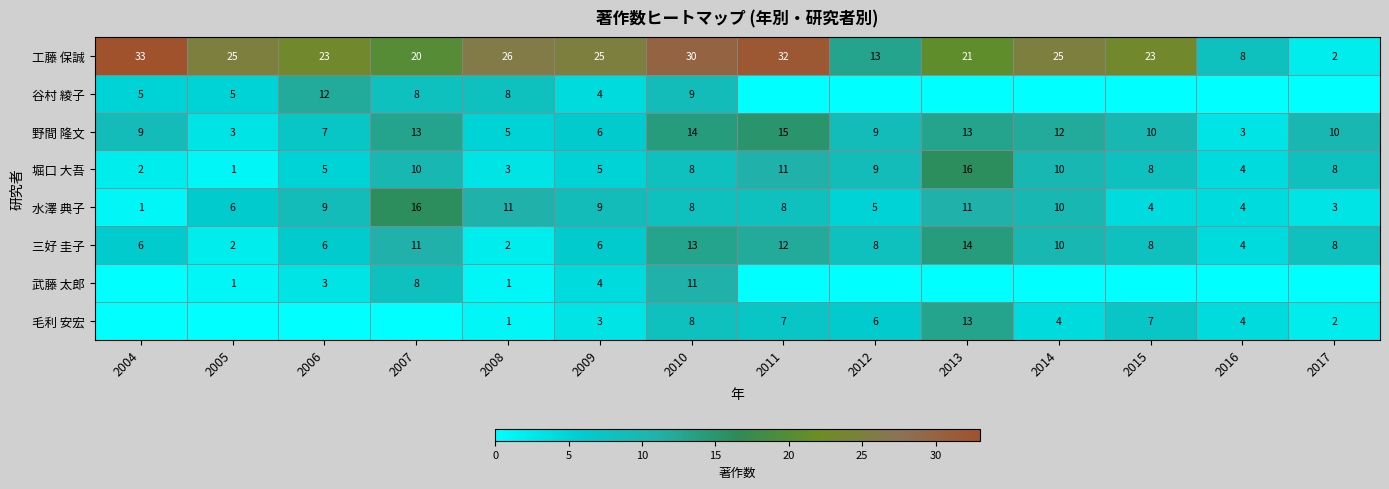

What is the spread (max minus min) of values at 2009?

22